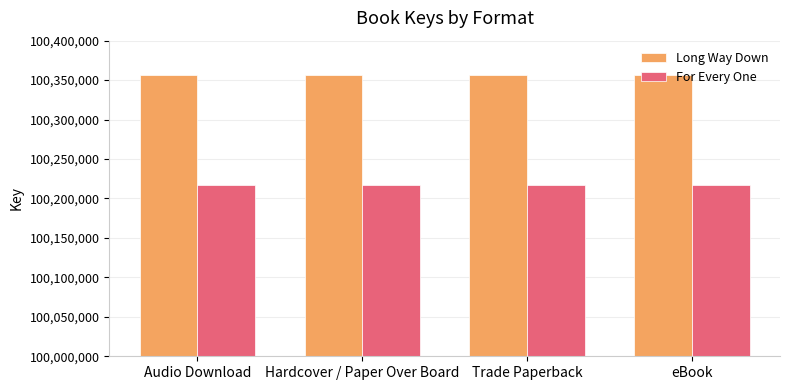

How many series are shown in this chart?

2